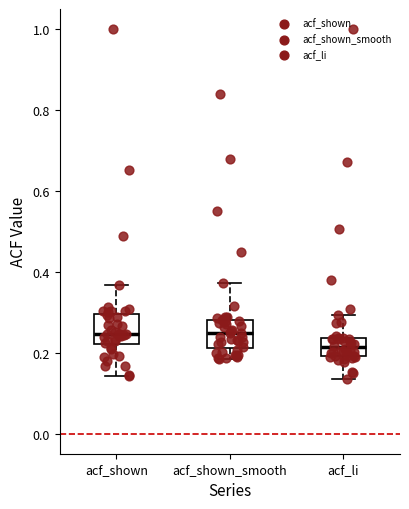

Where does the median line of the box for acf_li sit on the y-axis? The values are not printed on the chart, so give them approximately, as read against the axis.

0.22